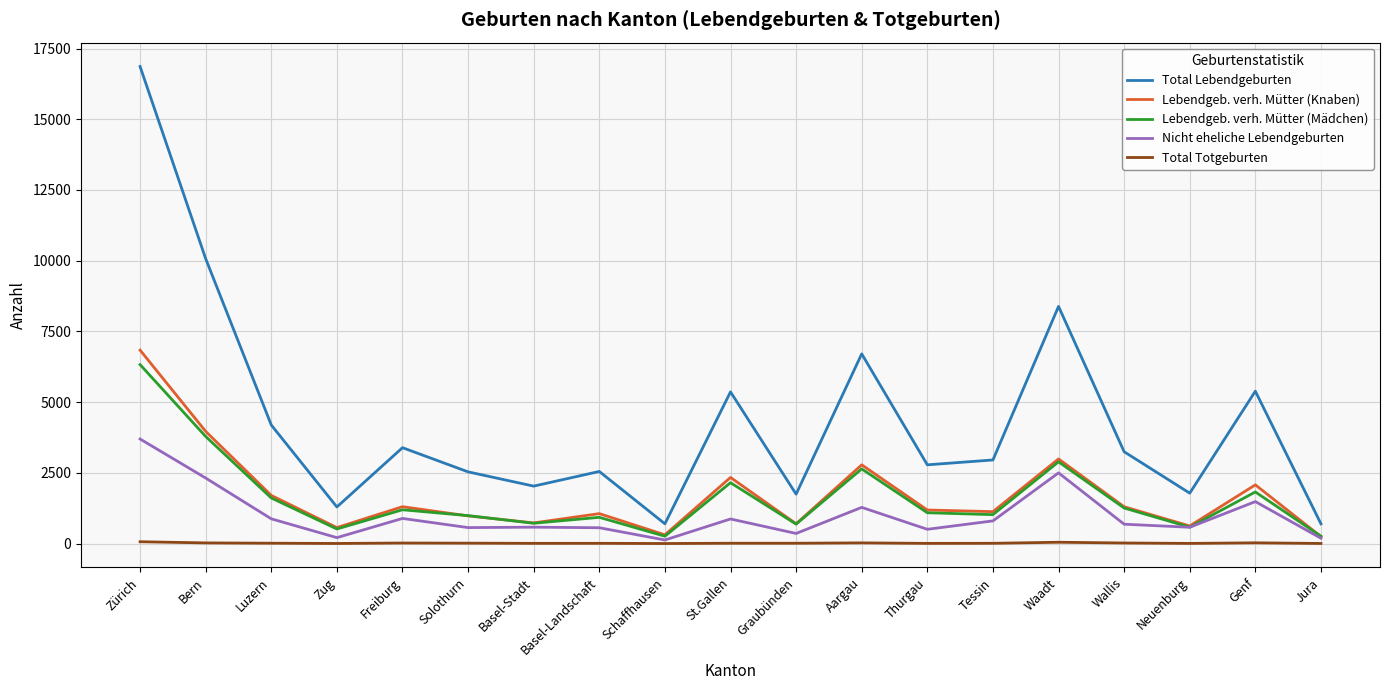

True or false: Total Lebendgeburten and Lebendgeb. verh. Mütter (Mädchen) cross at least once.

False